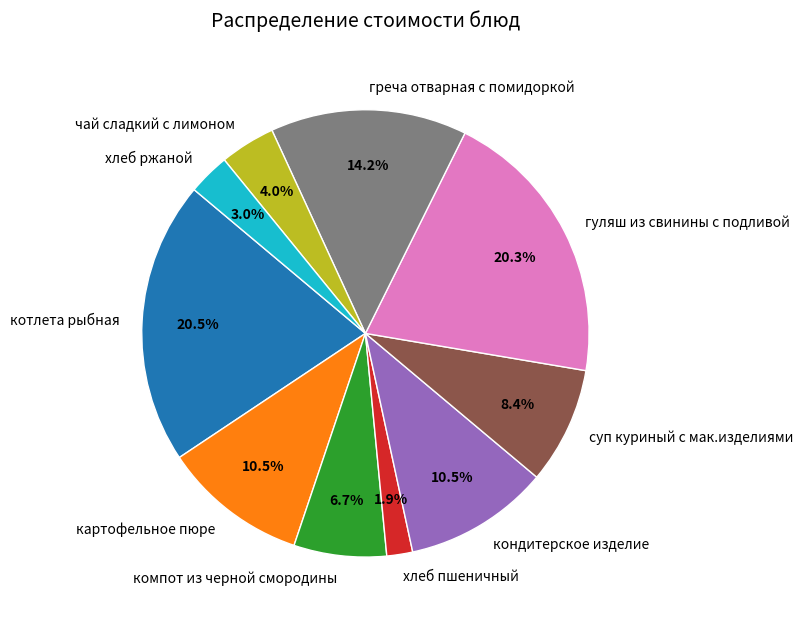

To the nearest percent, what is the average slice percentage?

10%